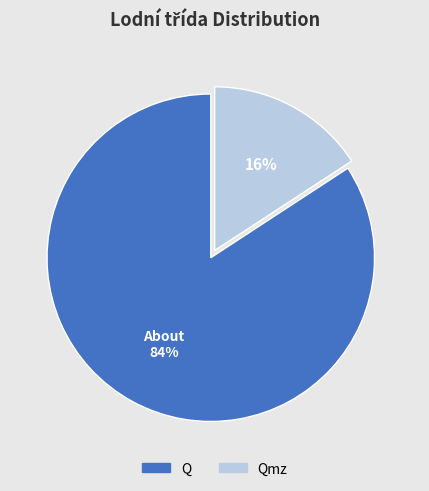

To the nearest percent, what is the difference between the largest and smallest slice percentages?

68%